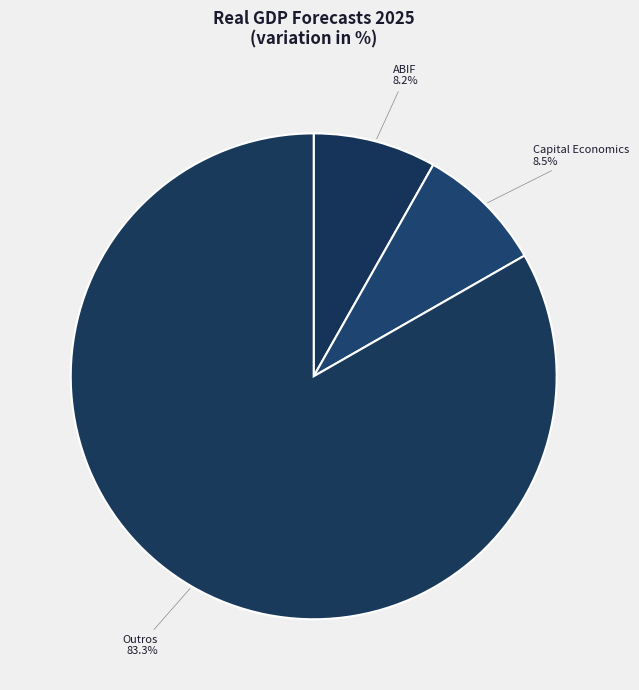

Combined, what portion of the pie is ABIF and Capital Economics?

16.7%